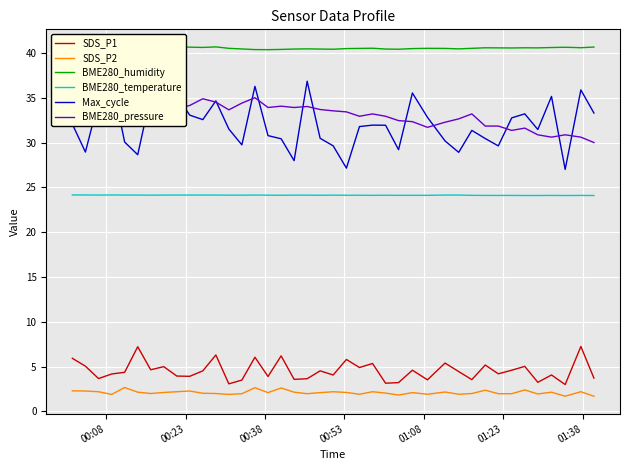

True or false: SDS_P1 and BME280_pressure cross at least once.

False